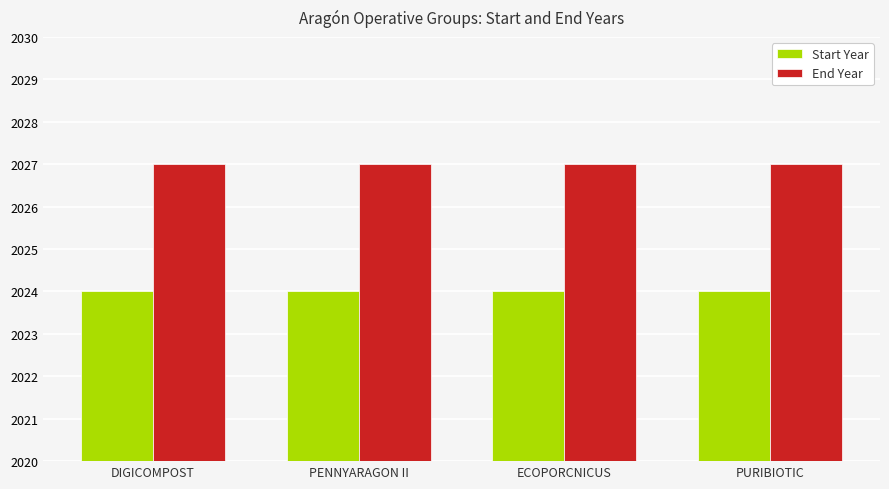

Is it true that End Year equals 3577 at DIGICOMPOST?

False